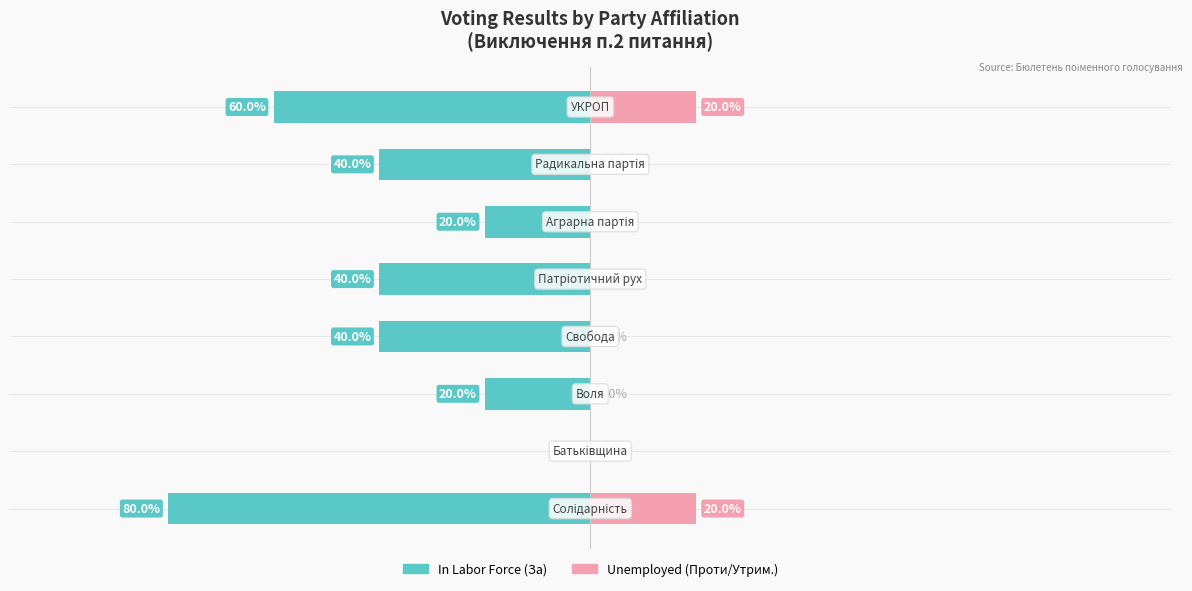

What is the difference between the maximum and minimum values in the In Labor Force (За) series?

80